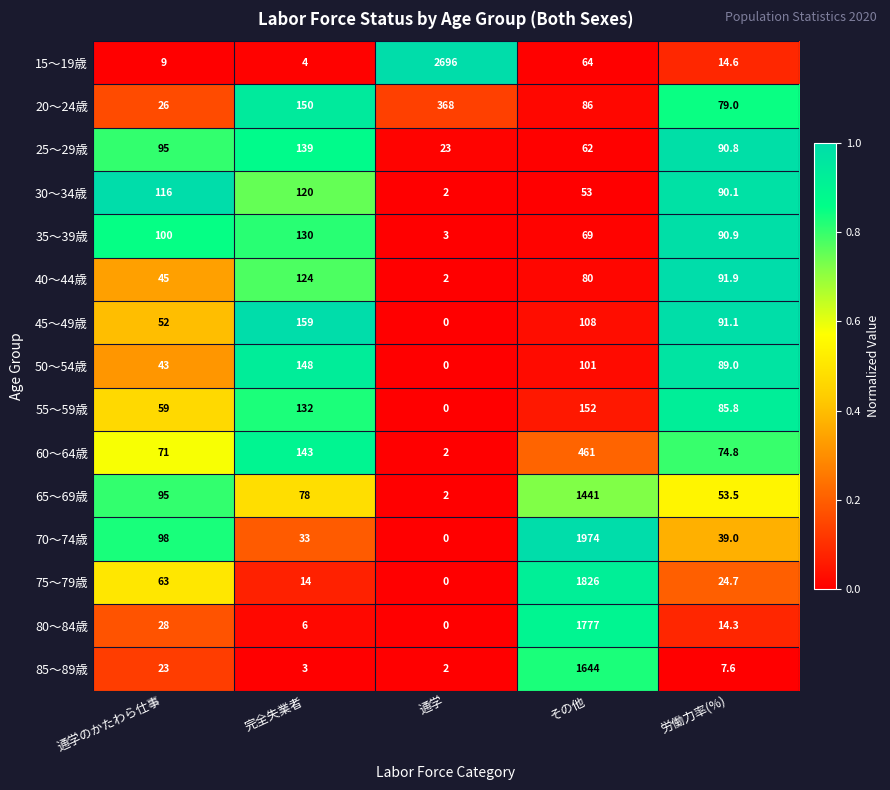

What is the difference between the highest and lowest values at 完全失業者?

156.0